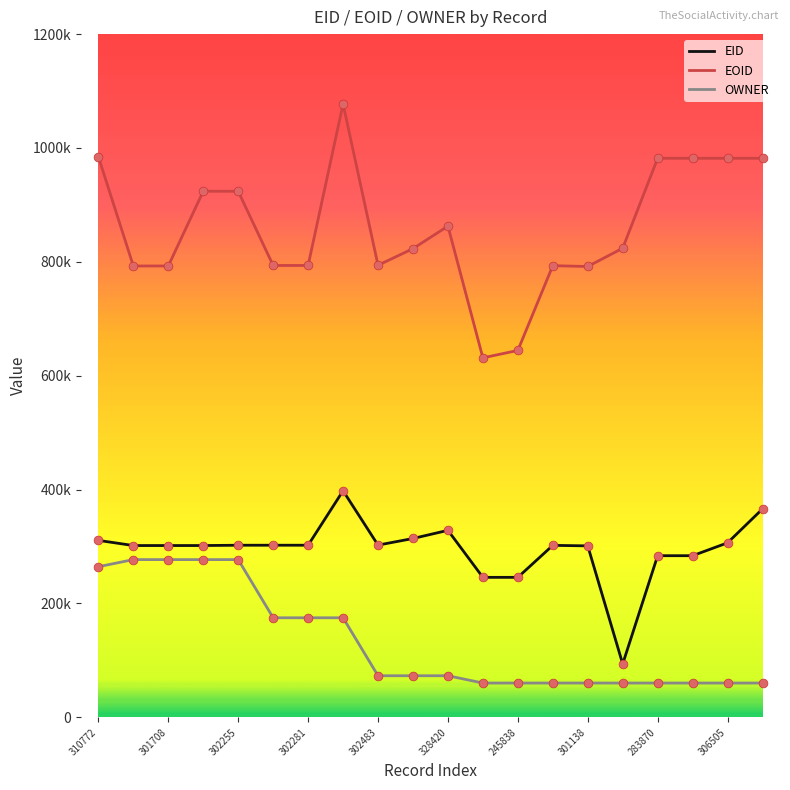

What are all the series names shown in the legend?

EID, EOID, OWNER